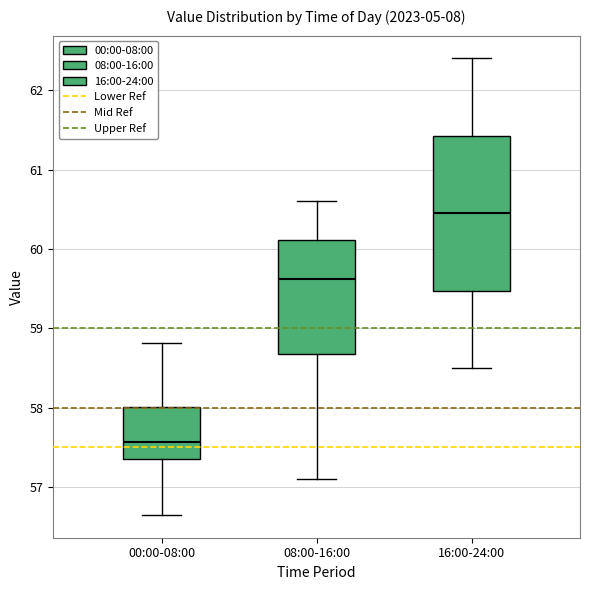

Reading left to right, transcribe this box plot: for each box, give where its median line is, the range the box spans, and where its two whiskers end, as read against the y-axis. The values are not printed on the chart, so give them approximately, as read against the axis.

00:00-08:00: median 57.6, box 57.4 to 58.0, whiskers 56.7 to 58.8
08:00-16:00: median 59.6, box 58.7 to 60.1, whiskers 57.1 to 60.6
16:00-24:00: median 60.5, box 59.5 to 61.4, whiskers 58.5 to 62.4